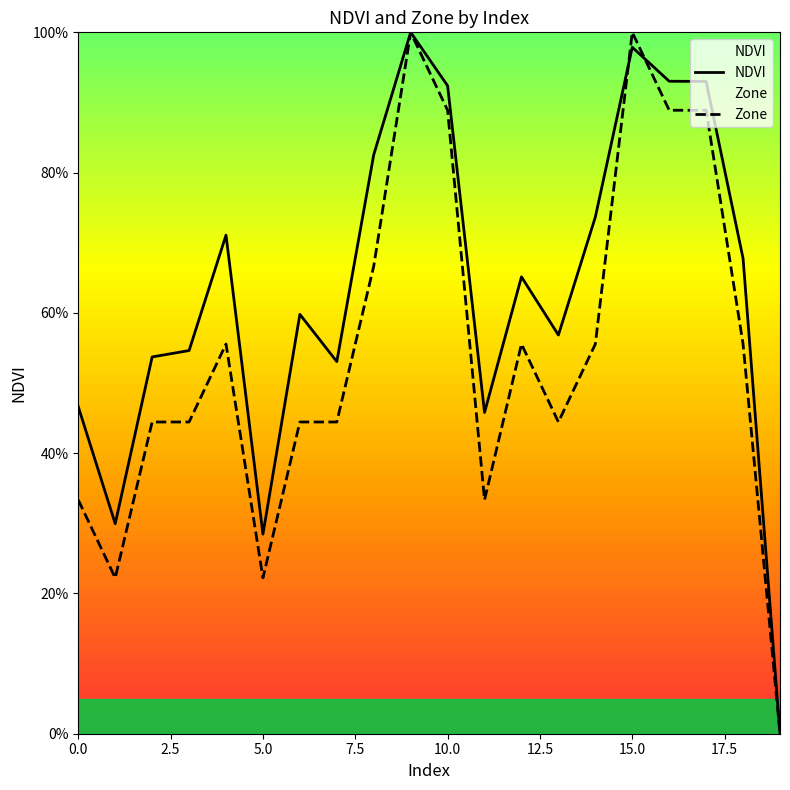

What is the difference between the maximum and minimum values in the Zone series?

1.0